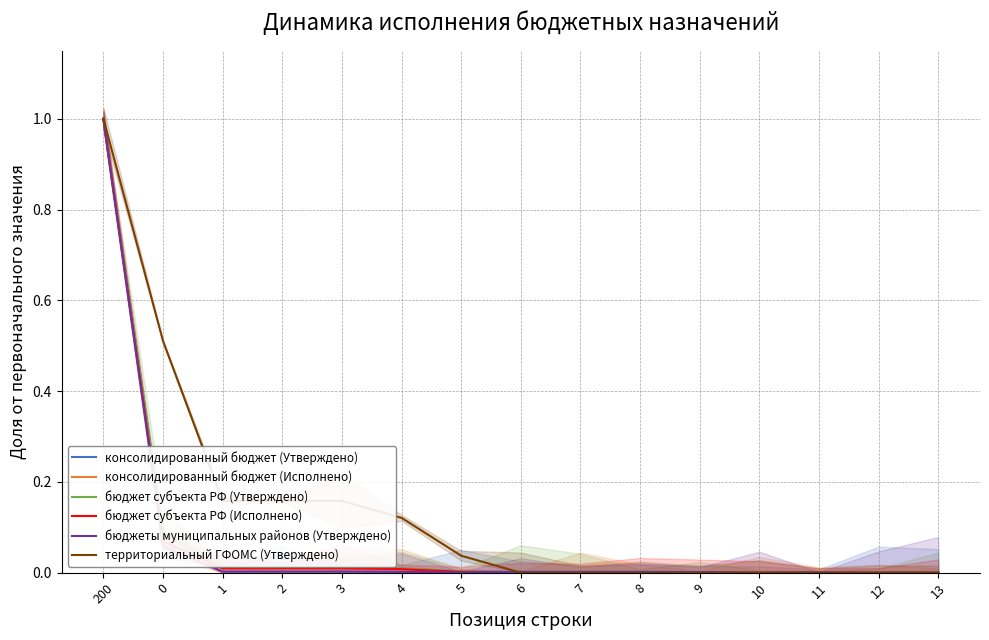

The value of территориальный ГФОМС (Утверждено) at 3 is 0.2. True or false?

True